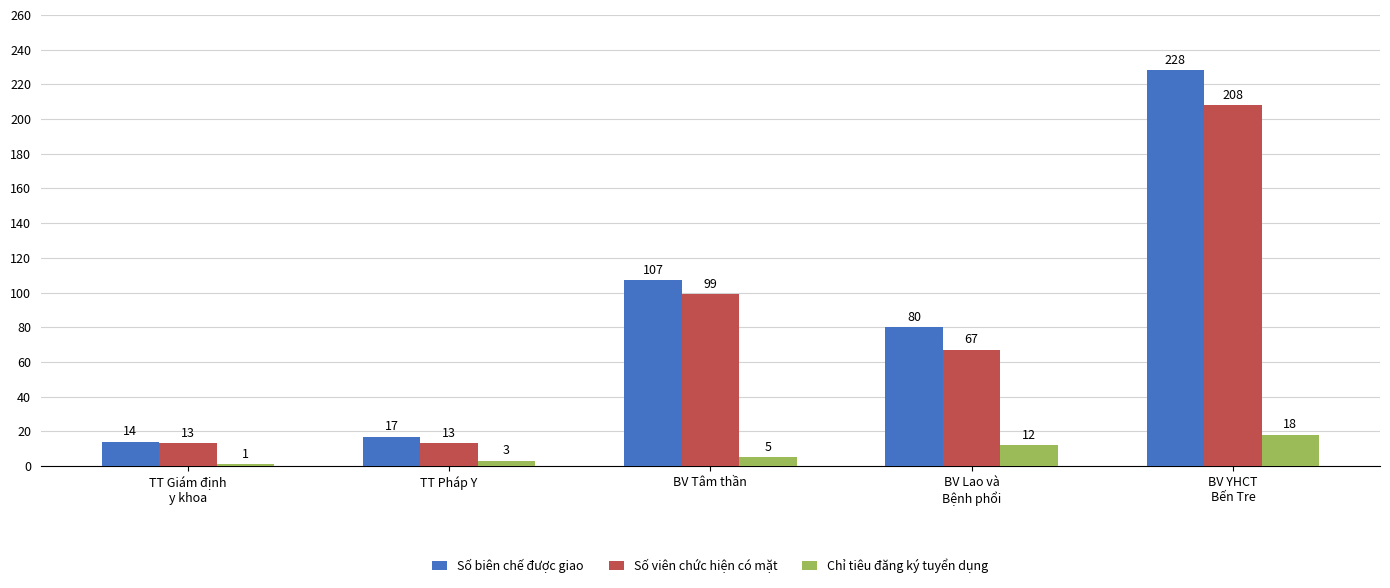

Between BV Lao và
Bệnh phổi and BV YHCT
Bến Tre, which series saw the biggest shift?

Số biên chế được giao